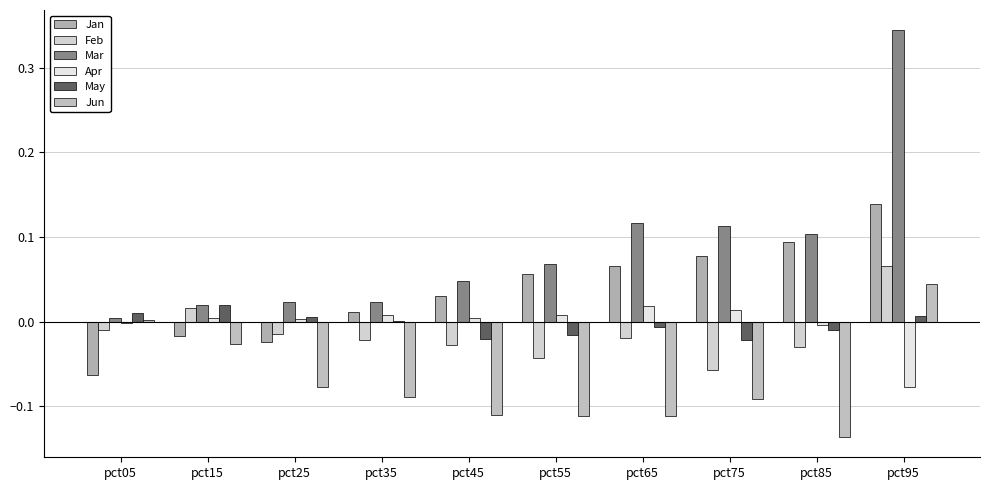

What is the greatest value displayed?

0.3